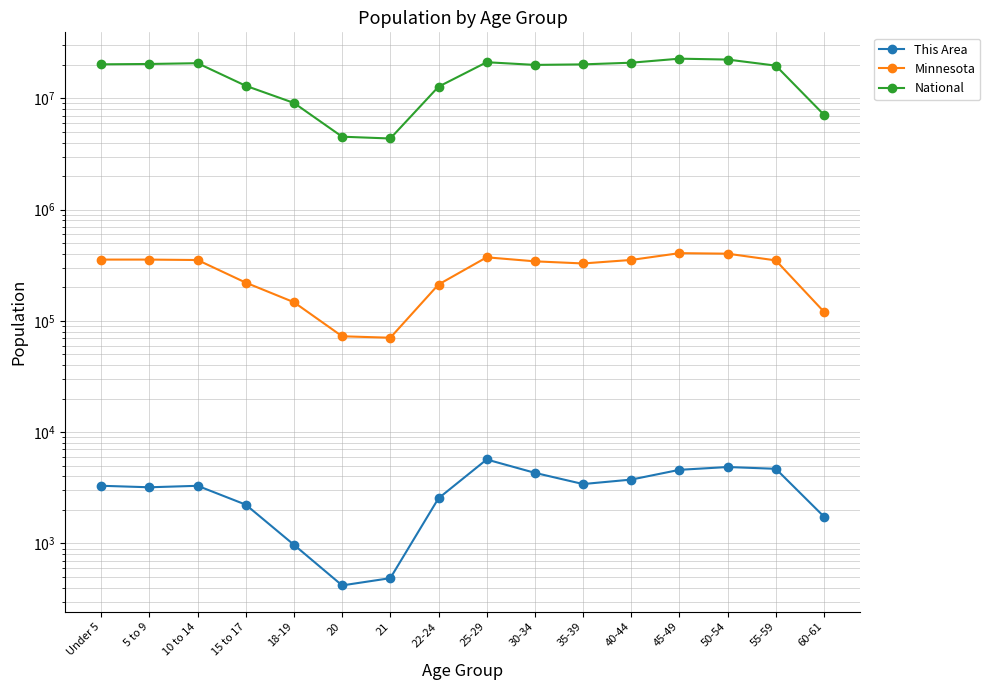

At which category does This Area reach its first local peak?

10 to 14